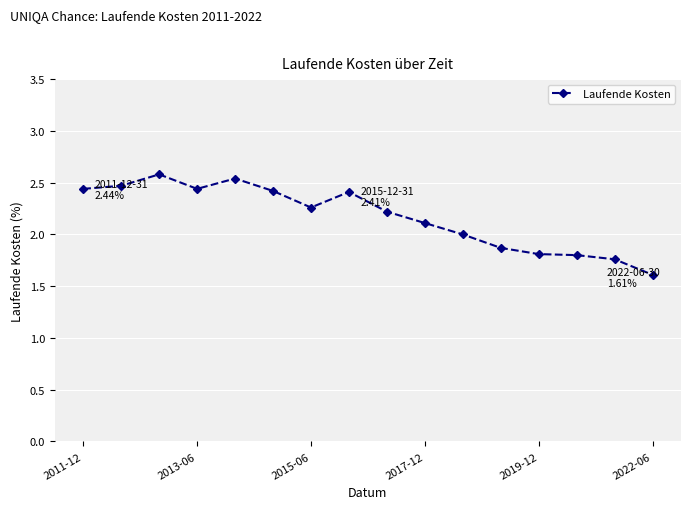

What is the minimum value shown in the chart?

1.6